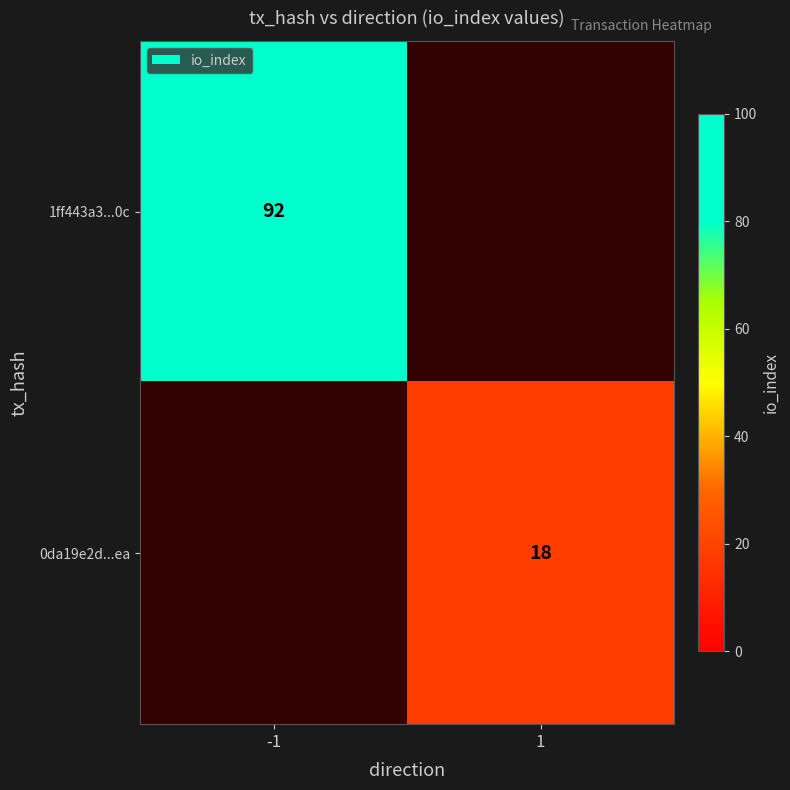

Is the value of 0da19e2d...ea at 1 greater than the value of 1ff443a3...0c at -1?

No